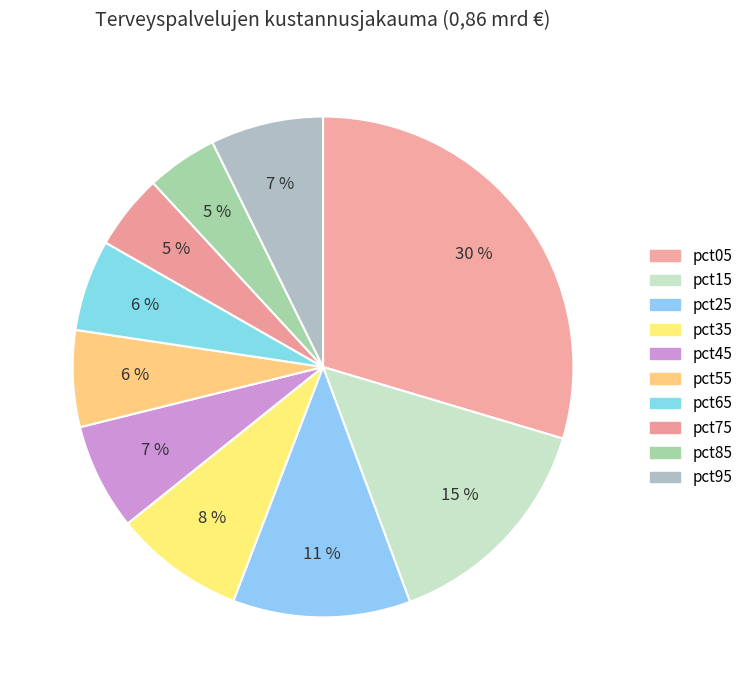

To the nearest percent, what is the difference between the largest and smallest slice percentages?

25%